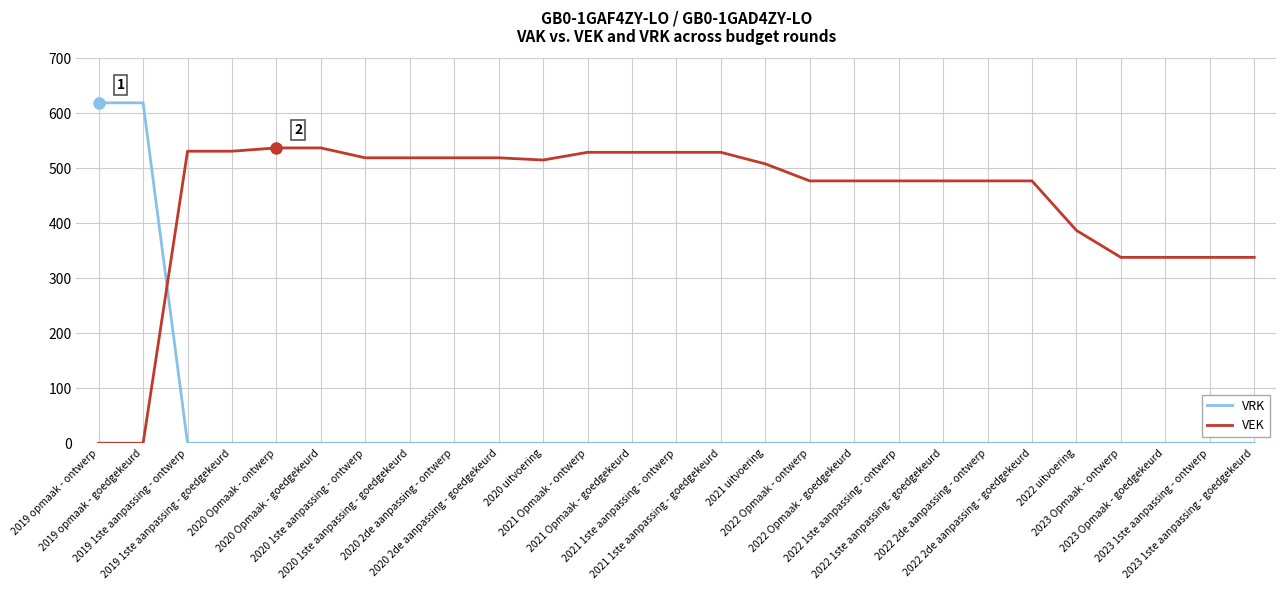

Which series has the largest total across all categories?

VEK